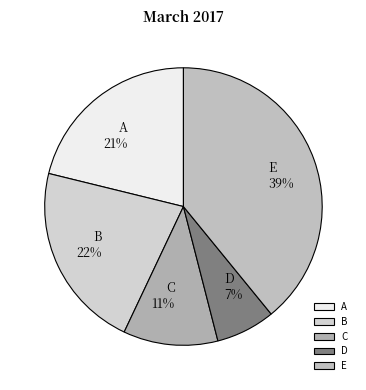

To the nearest percent, what is the combined percentage of E and B?

61%